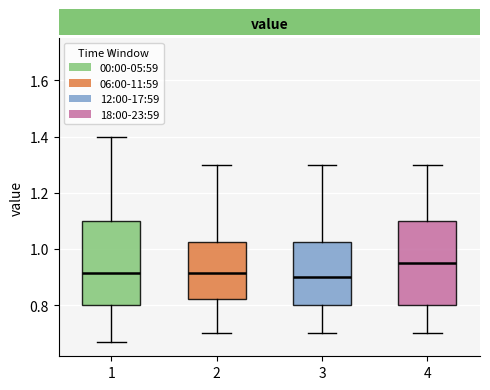

Where does the lower whisker of the box at x = 2 end on the y-axis? The values are not printed on the chart, so give them approximately, as read against the axis.

0.70